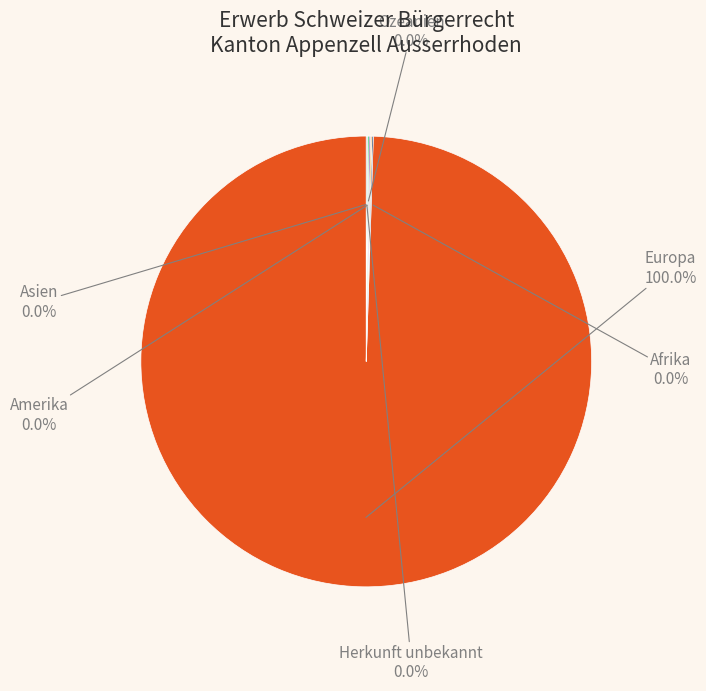

Rank the categories by value from lowest to highest.

Afrika, Amerika, Asien, Ozeanien, Herkunft unbekannt, Europa